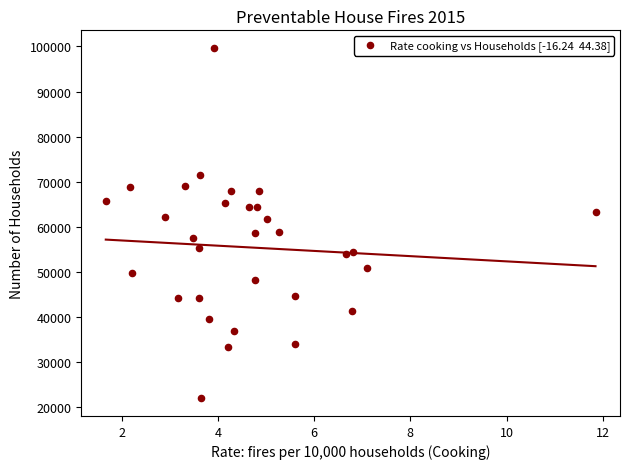

What is the range of Y values (max minus min)?

77841.9